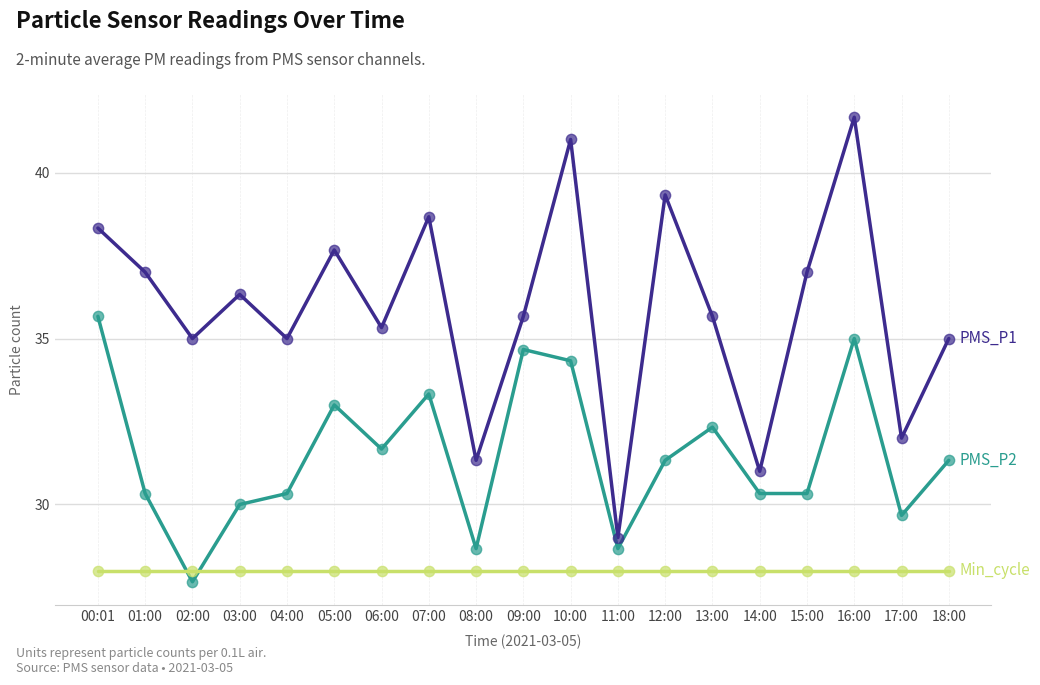

What is the spread (max minus min) of values at 01:00?

9.0